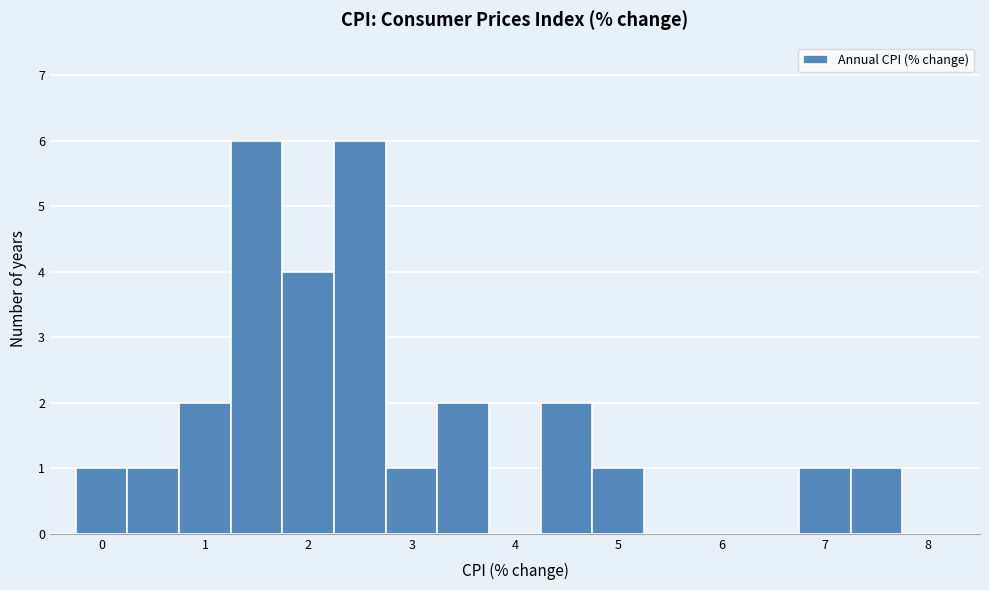

What is the height of the bar covering 0.25 to 0.75 on the x-axis? Neither the bar edges nor the heights are printed on the chart, so give them approximately, as read against the axes.

1